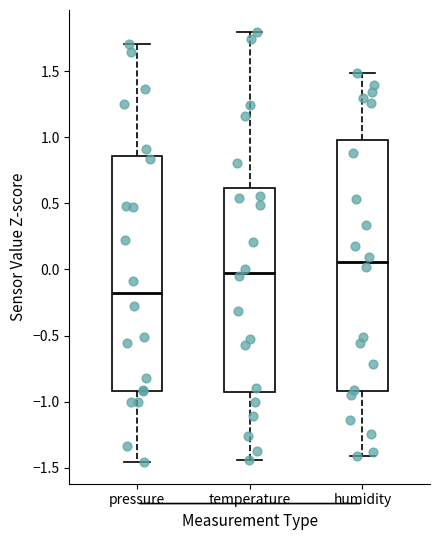

Reading left to right, read every box against the y-axis: the position of its median line, the range the box covers, and the ends of its whiskers. The values are not printed on the chart, so give them approximately, as read against the axis.

pressure: median -0.20, box -0.90 to 0.85, whiskers -1.45 to 1.70
temperature: median 0.00, box -0.90 to 0.60, whiskers -1.45 to 1.80
humidity: median 0.05, box -0.90 to 1.00, whiskers -1.40 to 1.50